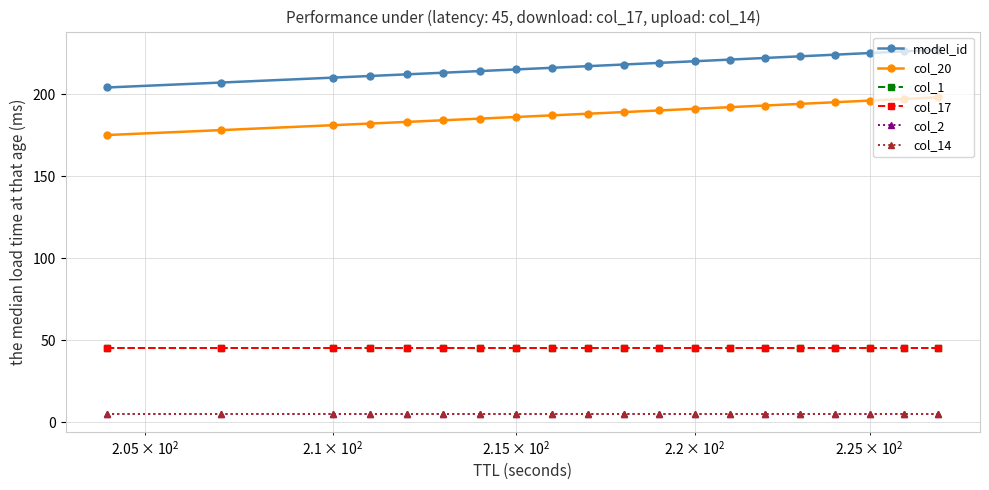

Is this an area chart (filled region under the line)?

No